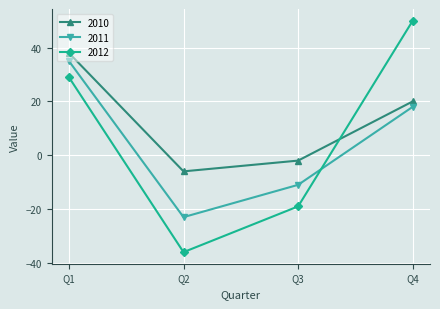

Between Q3 and Q4, which series saw the biggest shift?

2012